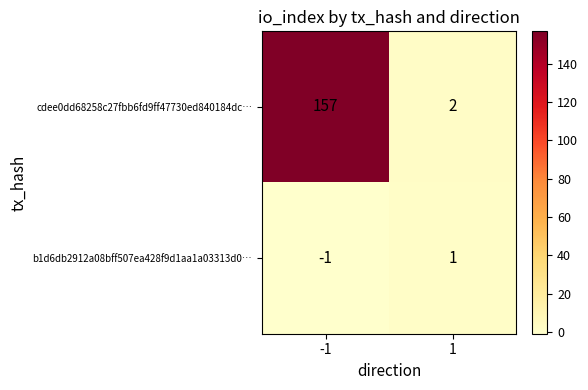

What is the difference between the maximum and minimum values in the cdee0dd68258c27fbb6fd9ff47730ed840184dc… series?

155